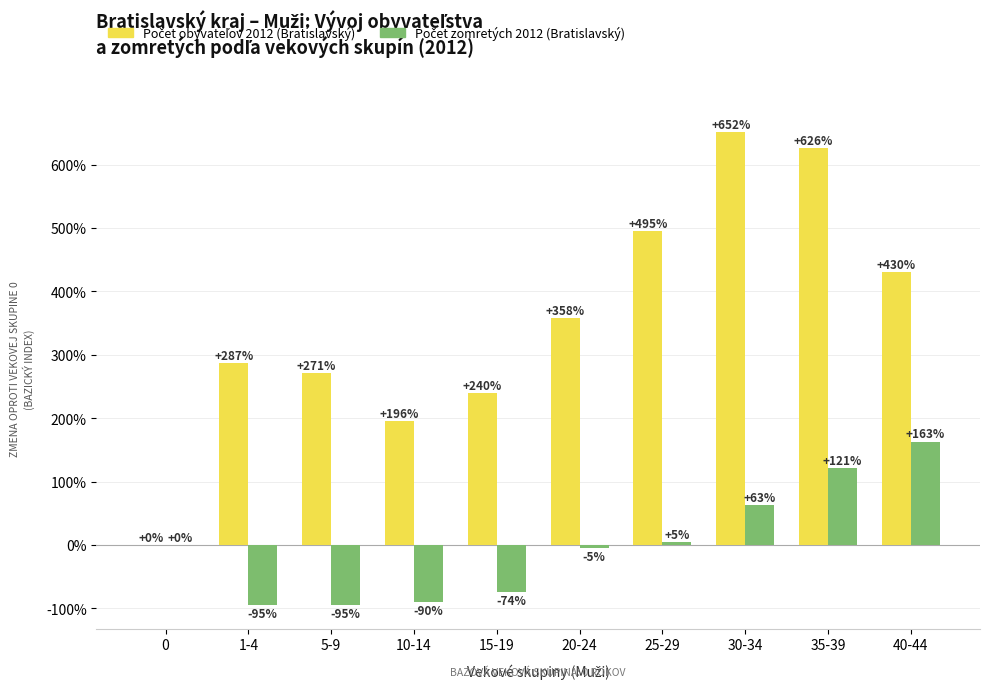

At which category does the chart reach its peak across all series?

30-34